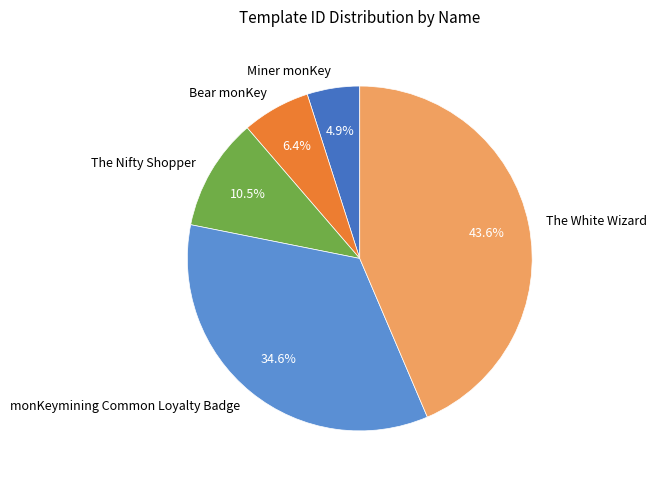

How many segments does this pie chart have?

5